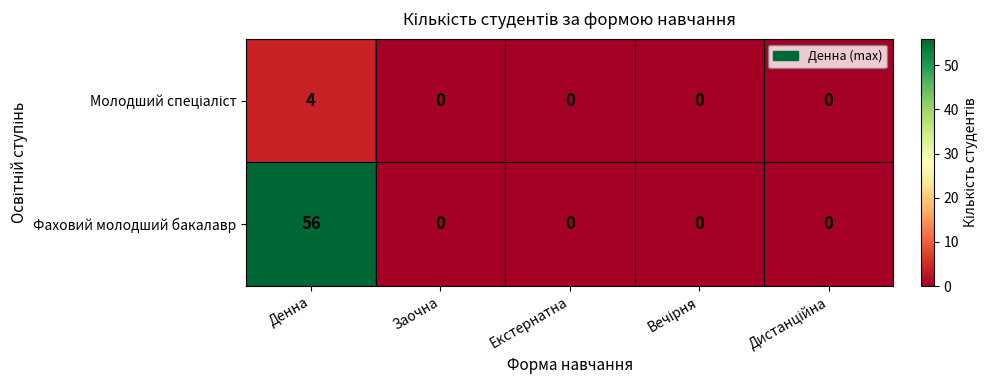

What is the highest value of the Фаховий молодший бакалавр series?

56